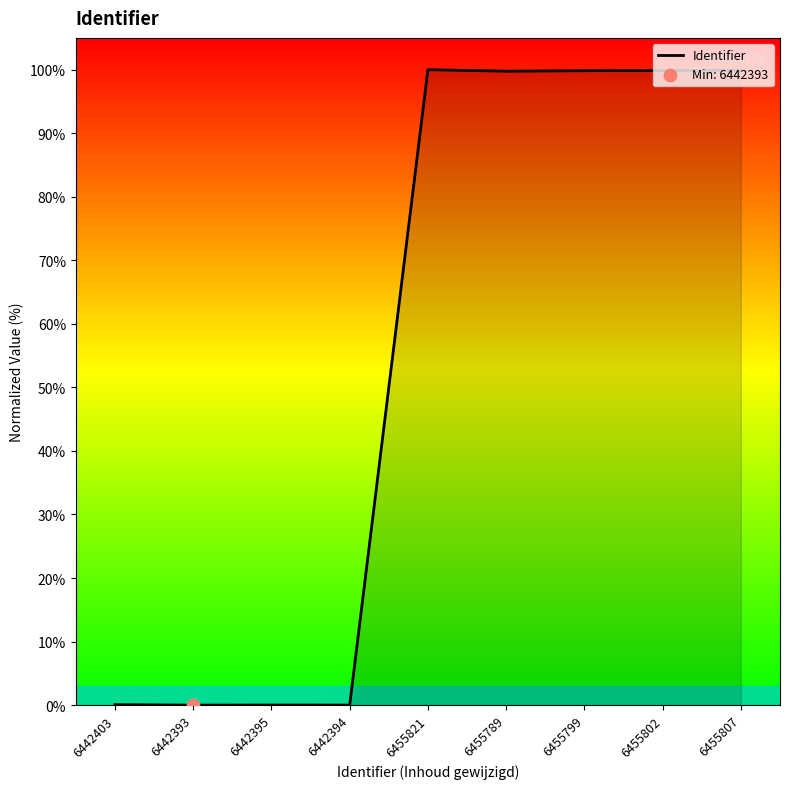

What is the change in value from 6442393 to 6455789?

+99.8